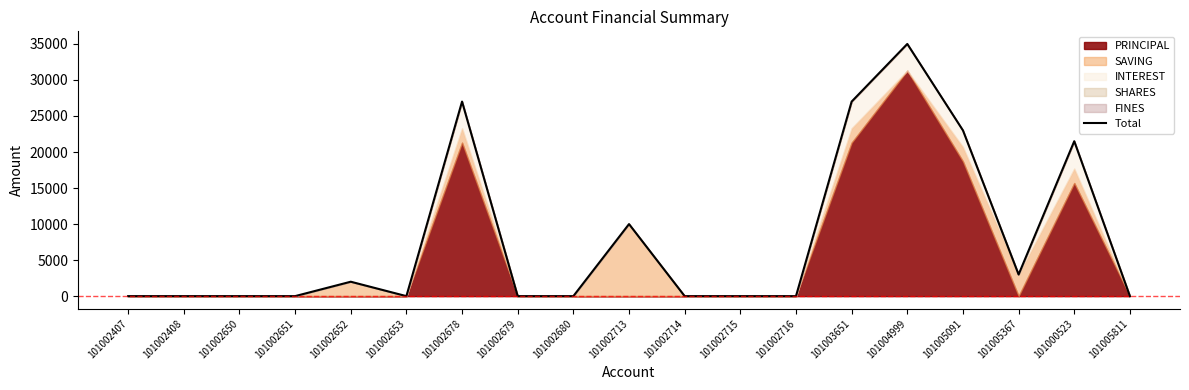

Is it true that the value at 101002652 is 2843?

False